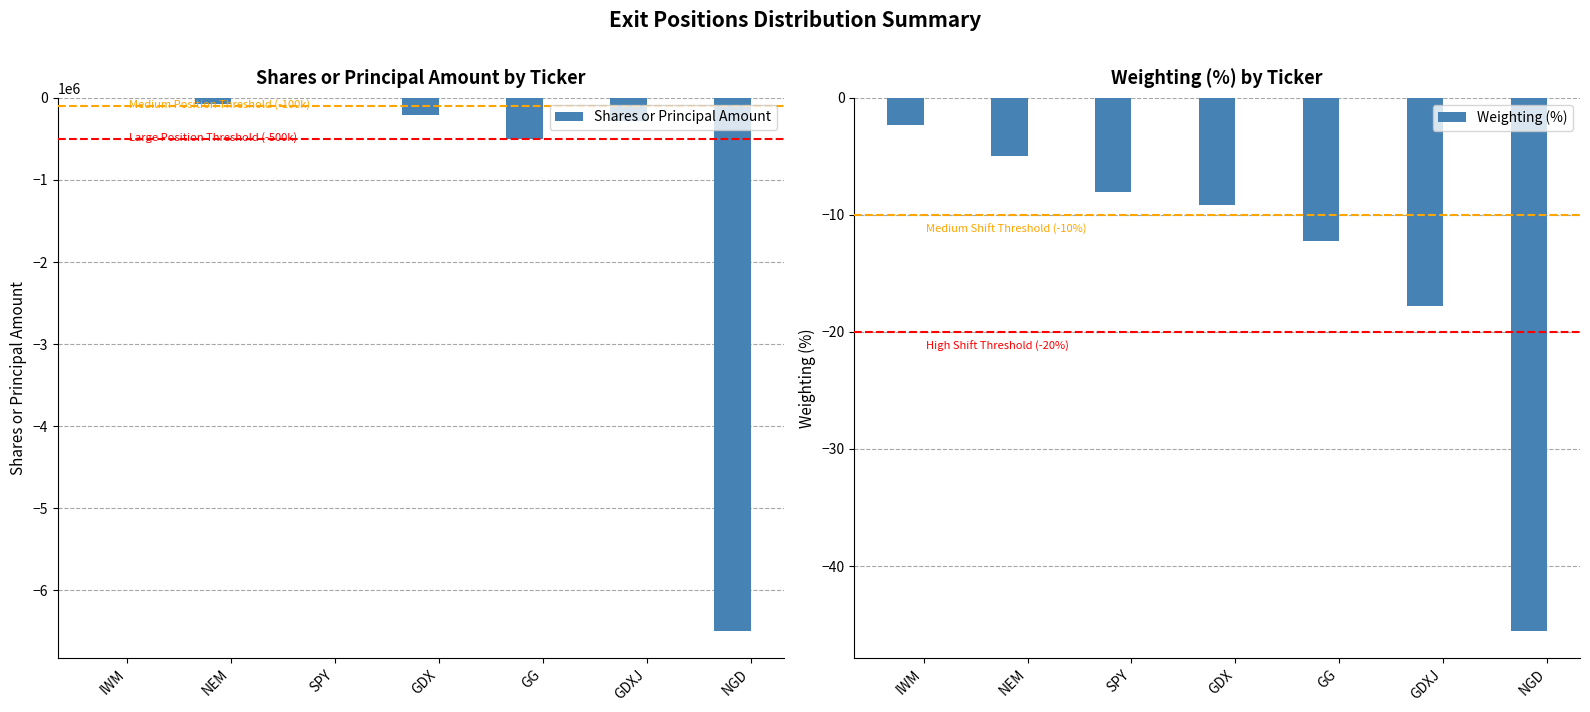

Which has a higher value, NGD or GDX?

GDX